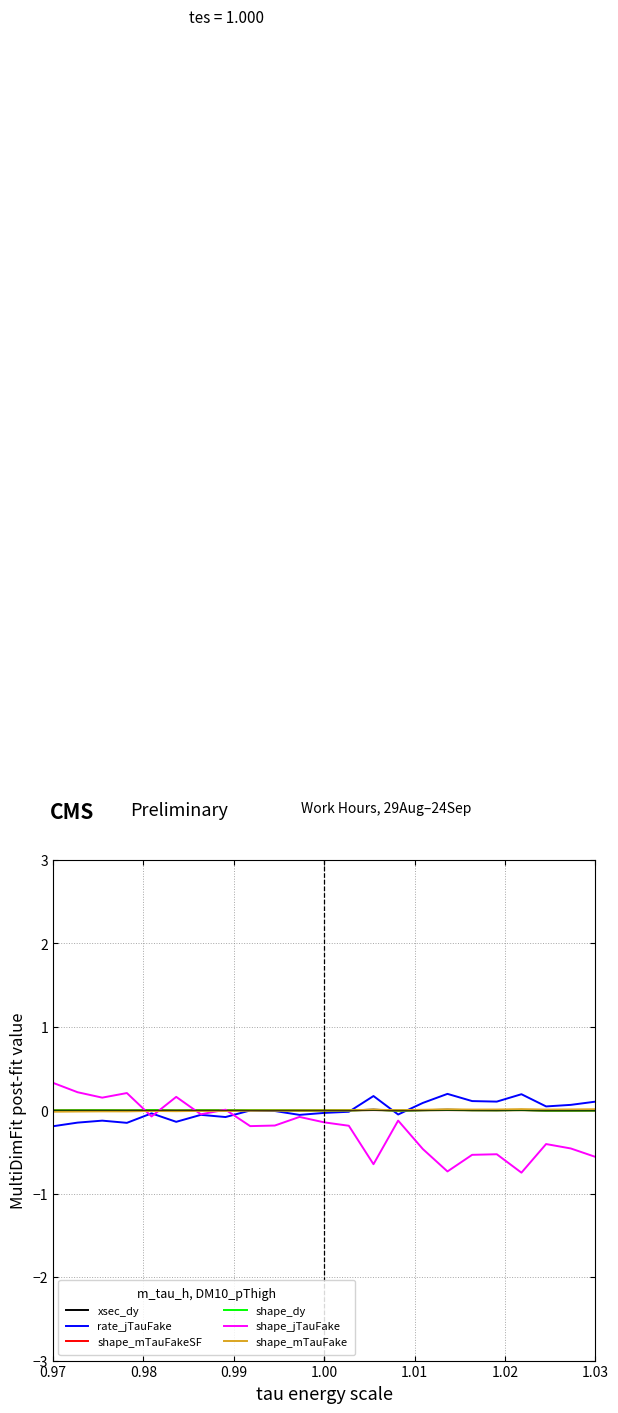

Does the chart display data point markers on the line(s)?

No